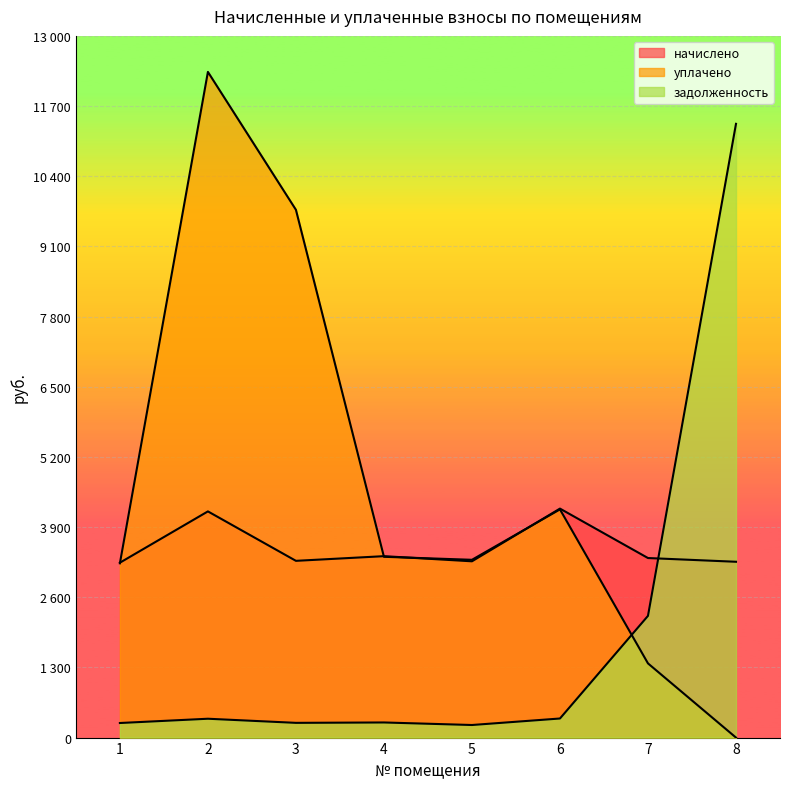

At which category does задолженность reach its first local peak?

2